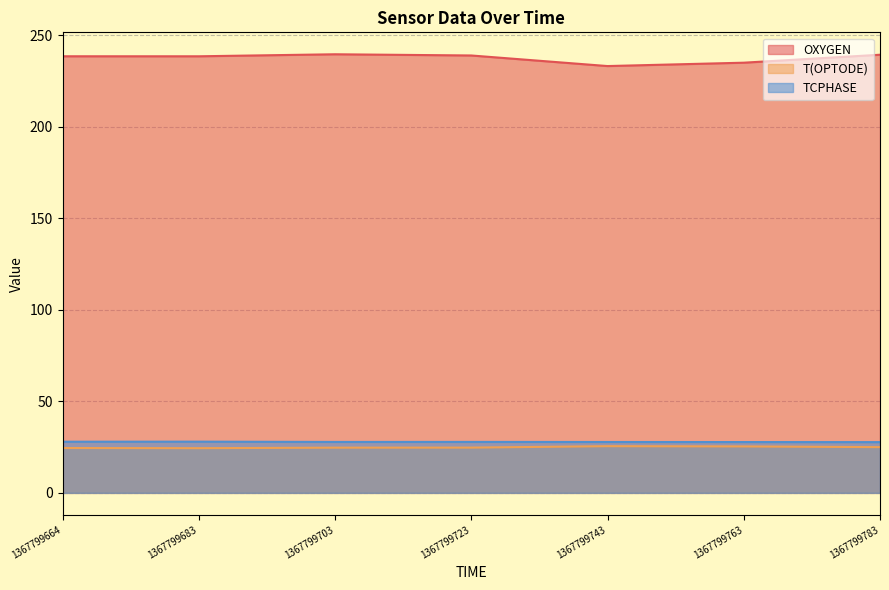

Which category has the highest value across all series?

1367799703